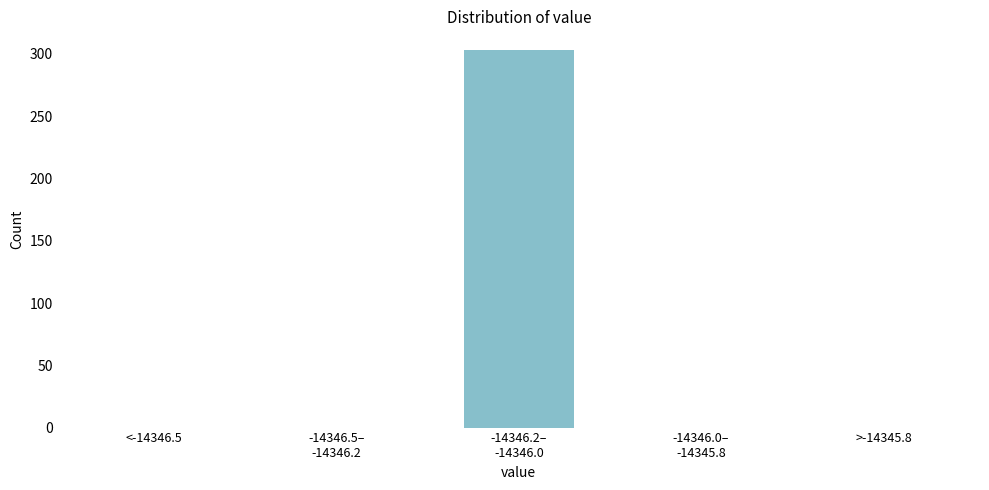

What is the sum of all values?

303